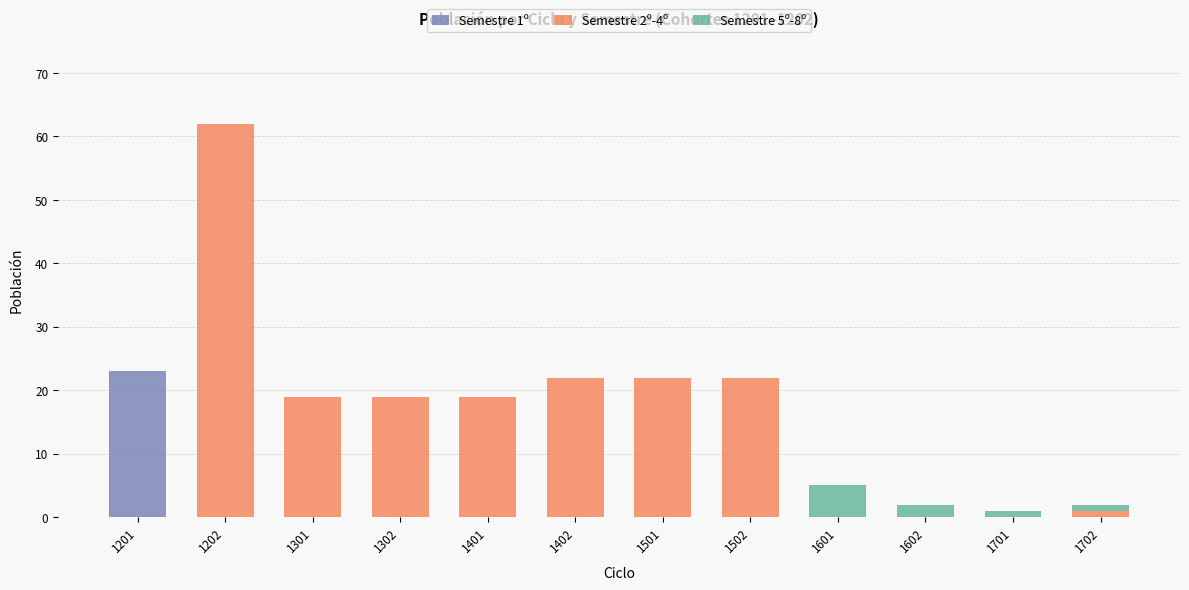

At which category is the sum across all series the highest?

1202